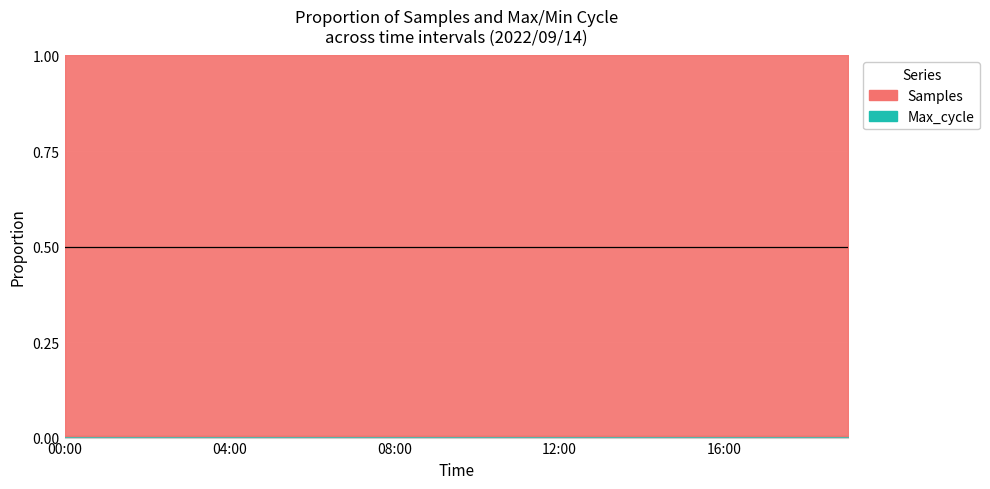

True or false: Samples and Max_cycle cross at least once.

False